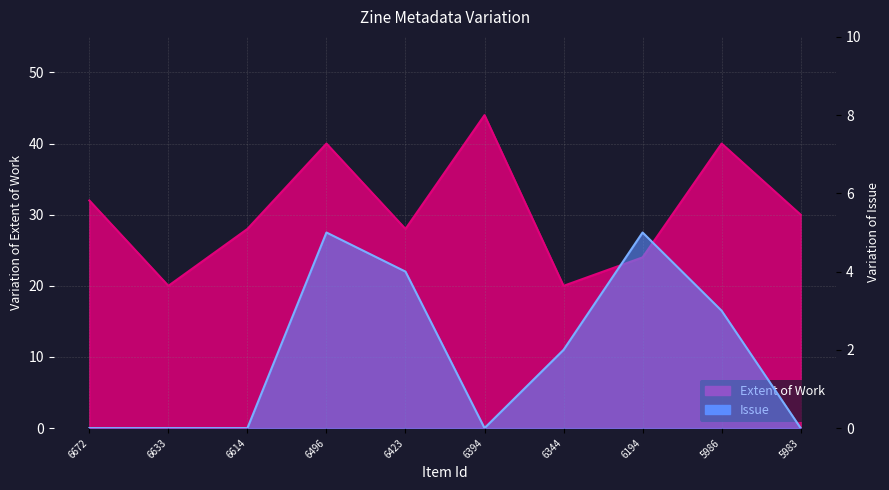

True or false: Issue and Extent of Work cross at least once.

False